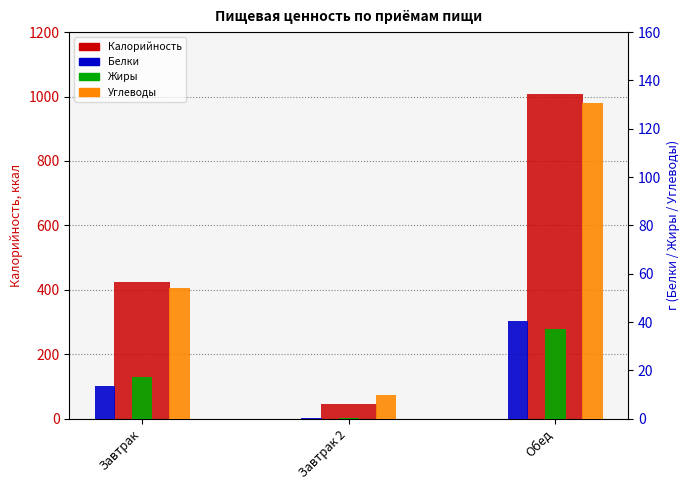

Where is Углеводы nearest to the value 70?

Завтрак